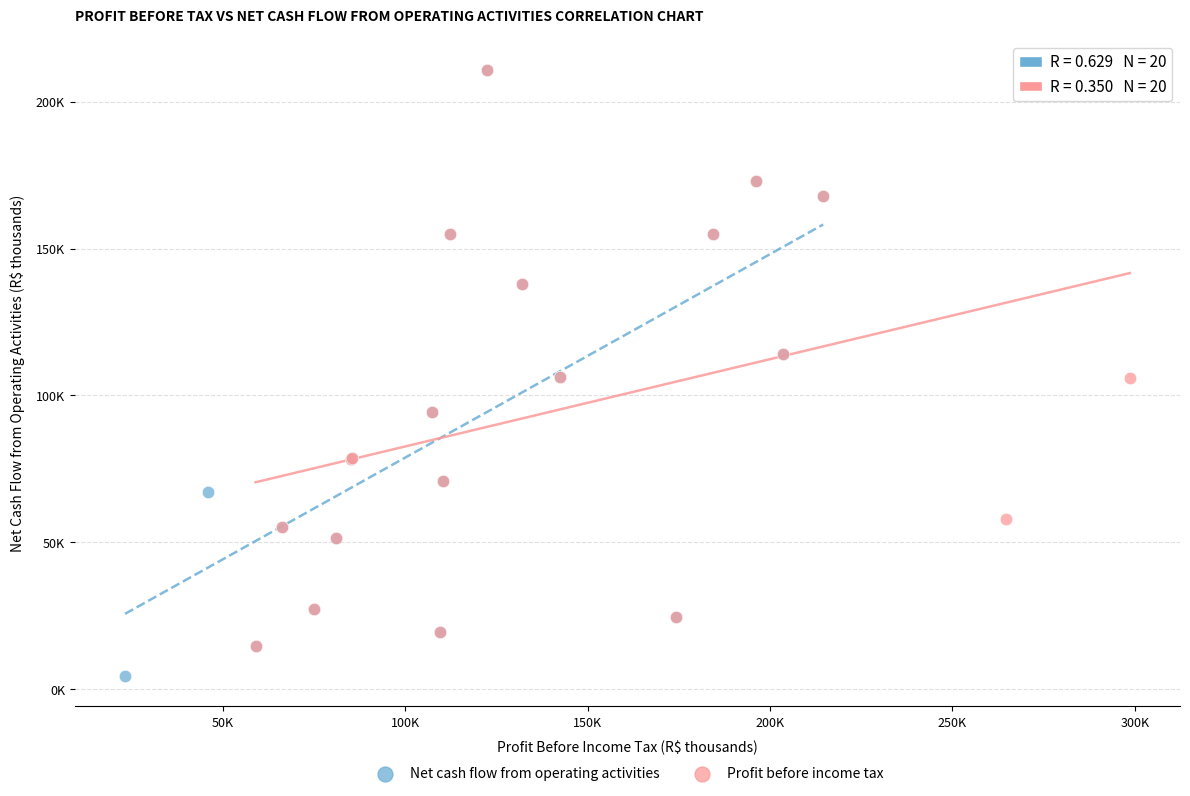

What are all the series names shown in the legend?

Net cash flow from operating activities, Profit before income tax